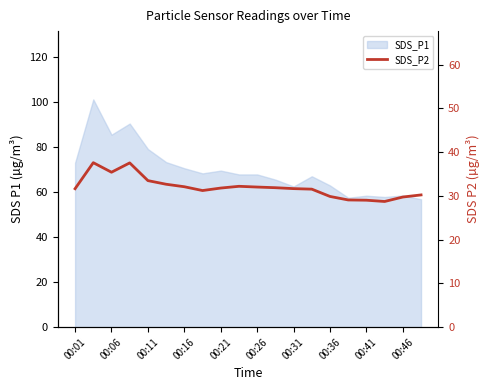

The value at 15 is 11.1. True or false?

False